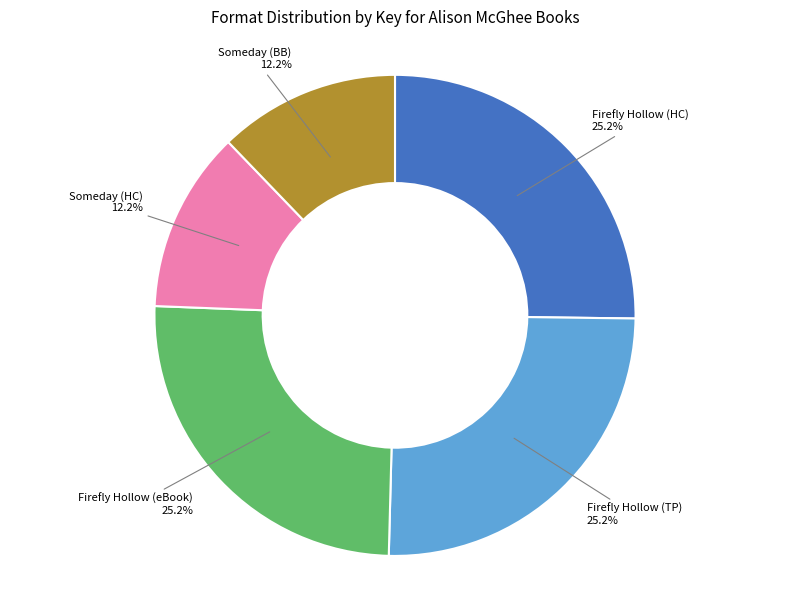

Is there a majority slice in this chart?

No